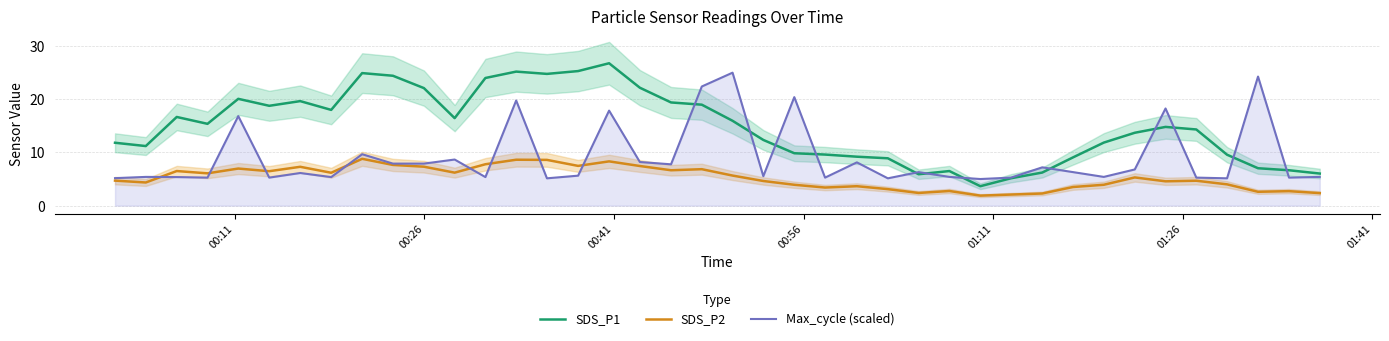

True or false: SDS_P2 and SDS_P1 intersect in this chart.

False